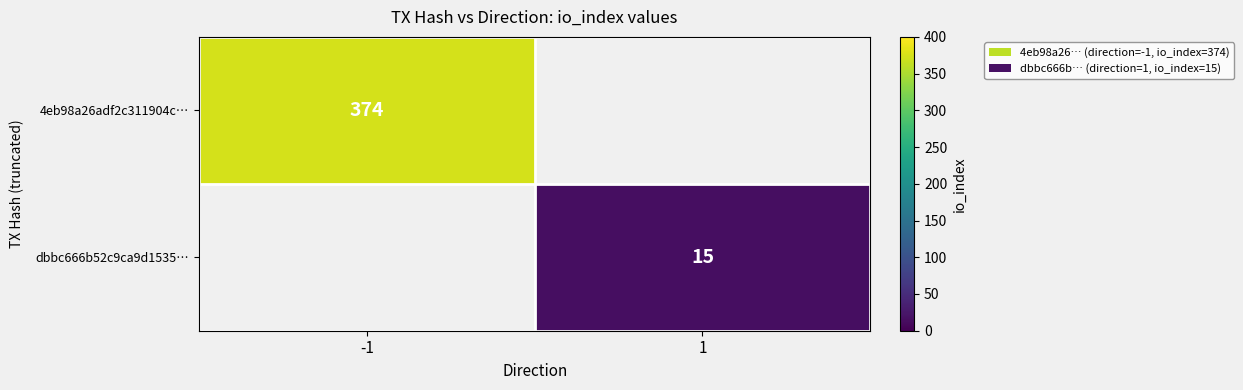

How many categories are shown in the chart?

2